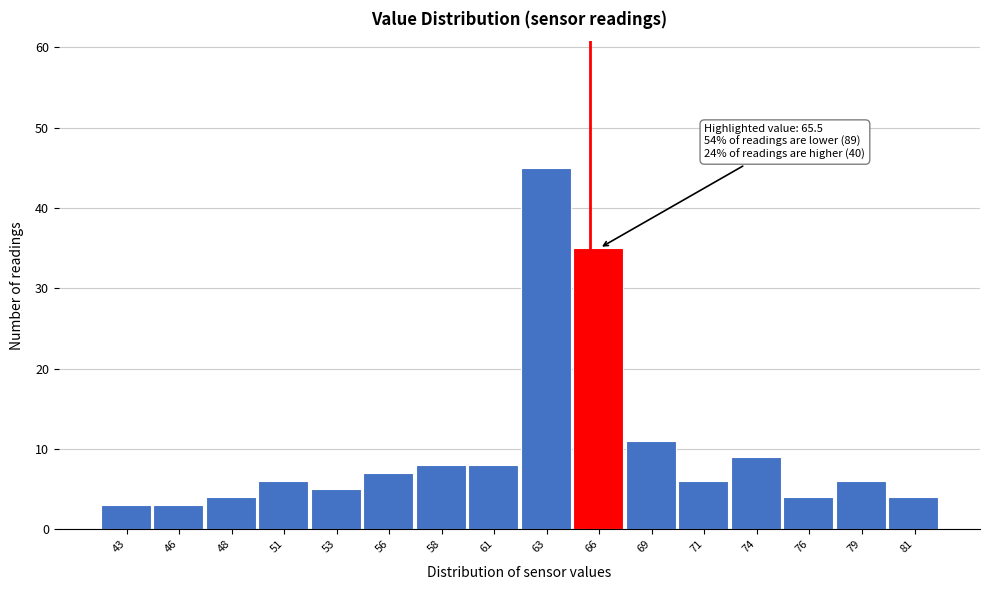

Reading right to left, list all the values displayed in this chart.

81=4	79=6	76=4	74=9	71=6	69=11	66=35	63=45	61=8	58=8	56=7	53=5	51=6	48=4	46=3	43=3